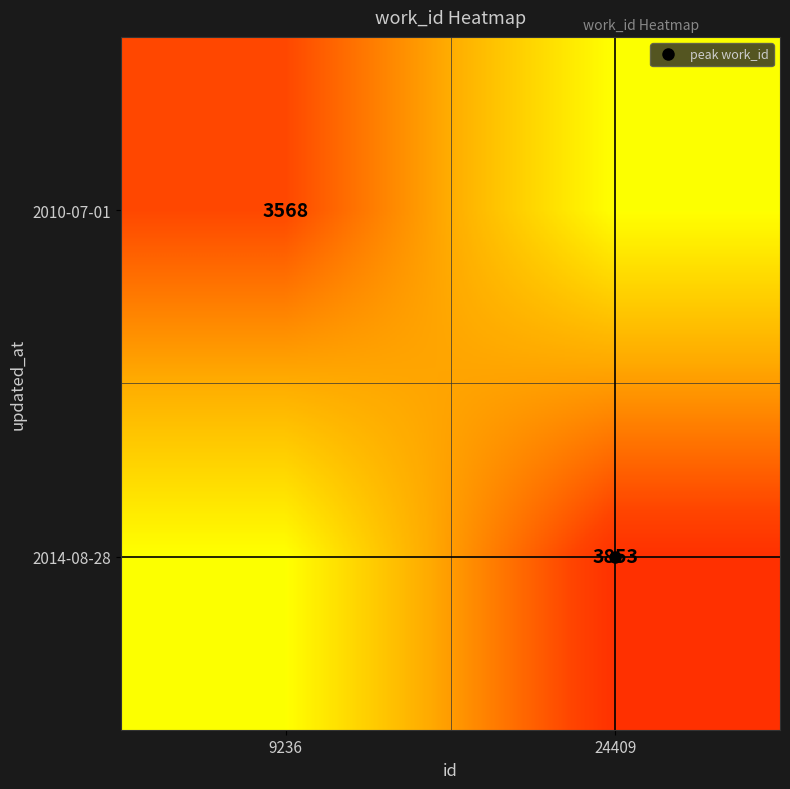

List the labels in order of 2014-08-28 value, largest first.

24409, 9236